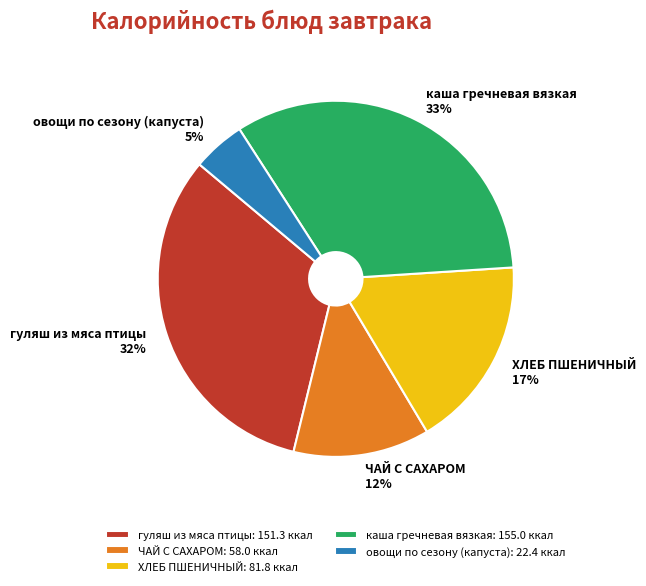

Rank the categories by value from highest to lowest.

каша гречневая вязкая, гуляш из мяса птицы, ХЛЕБ ПШЕНИЧНЫЙ, ЧАЙ С САХАРОМ, овощи по сезону (капуста)